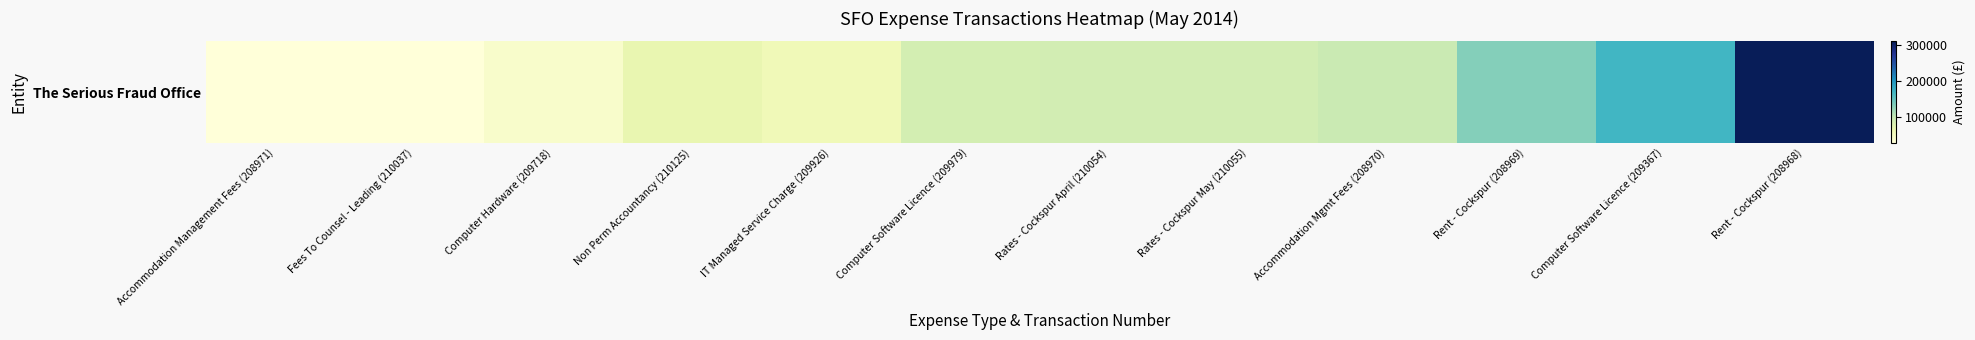

How many values are below 88352?

6